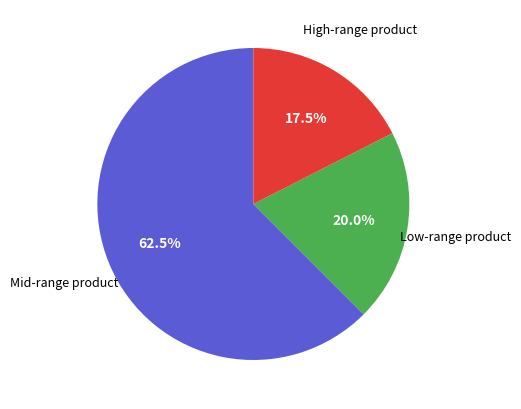

Rank the categories by value from highest to lowest.

Mid-range product, Low-range product, High-range product